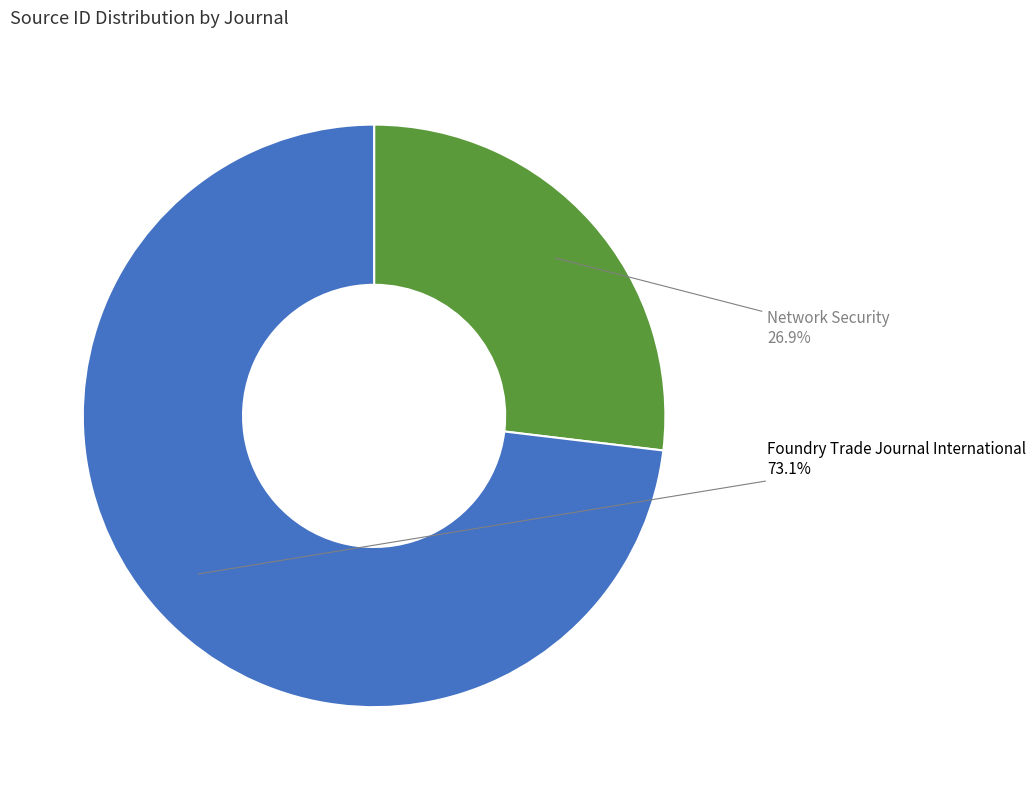

How many segments does this pie chart have?

2